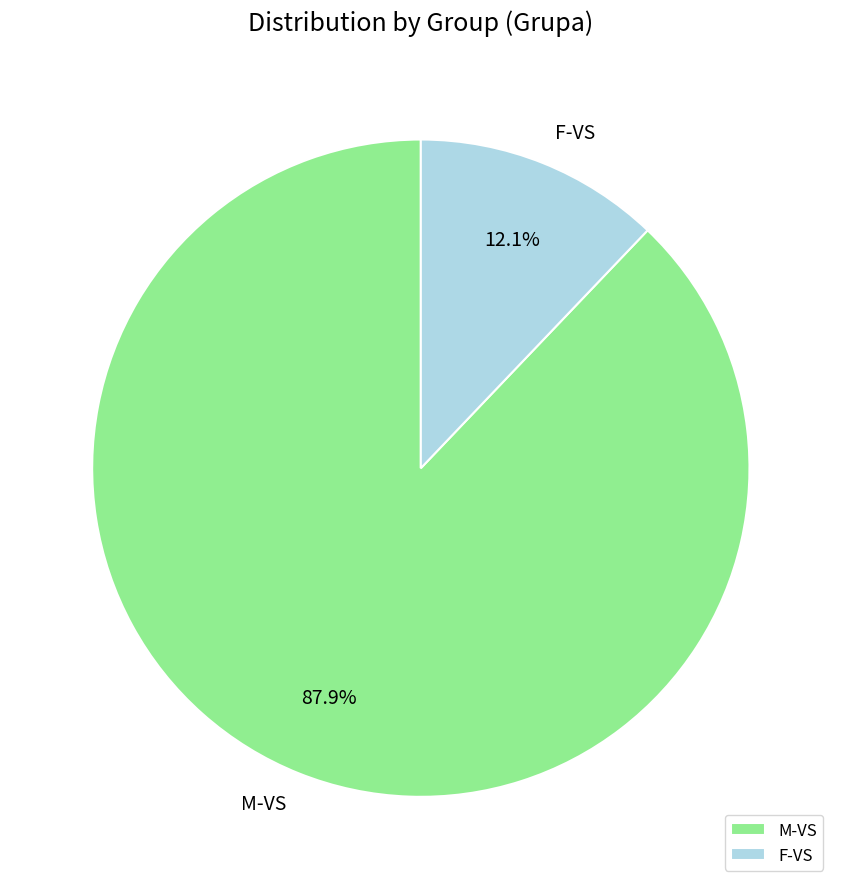

To the nearest percent, what is the combined percentage of M-VS and F-VS?

100%